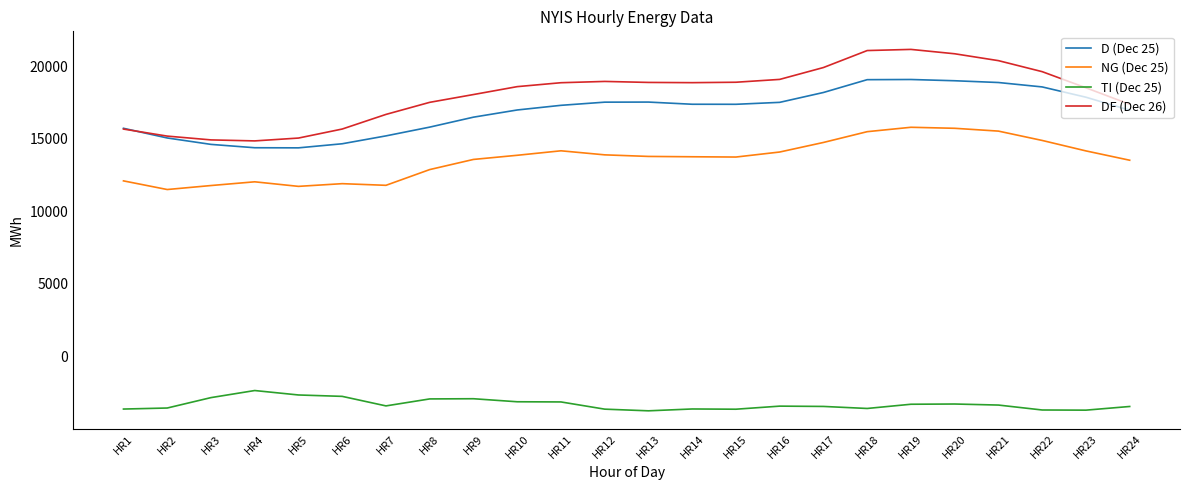

How many lines are shown in the chart?

4